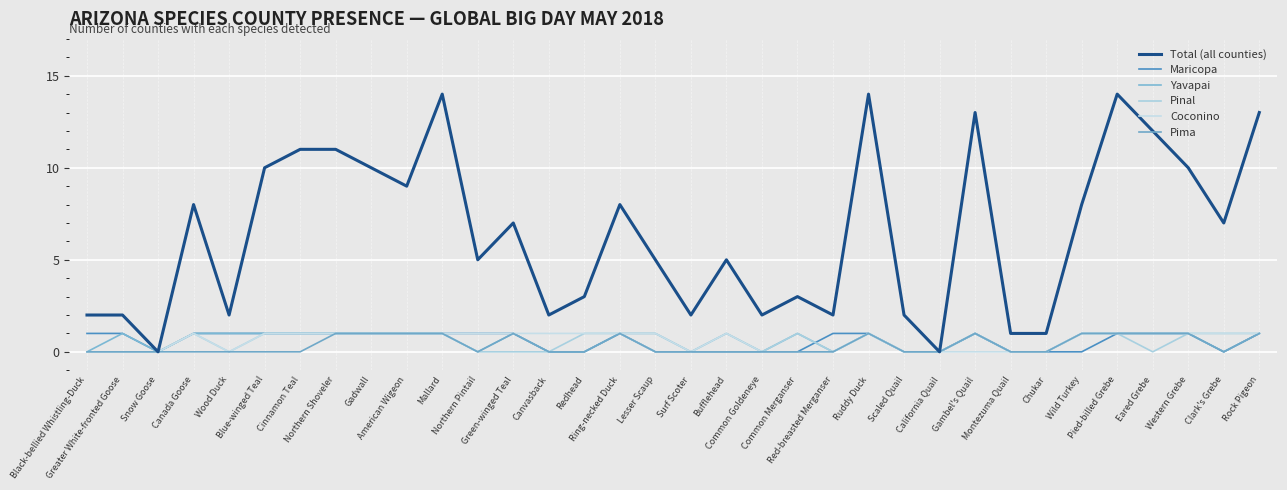

Which series has the largest total across all categories?

Total (all counties)